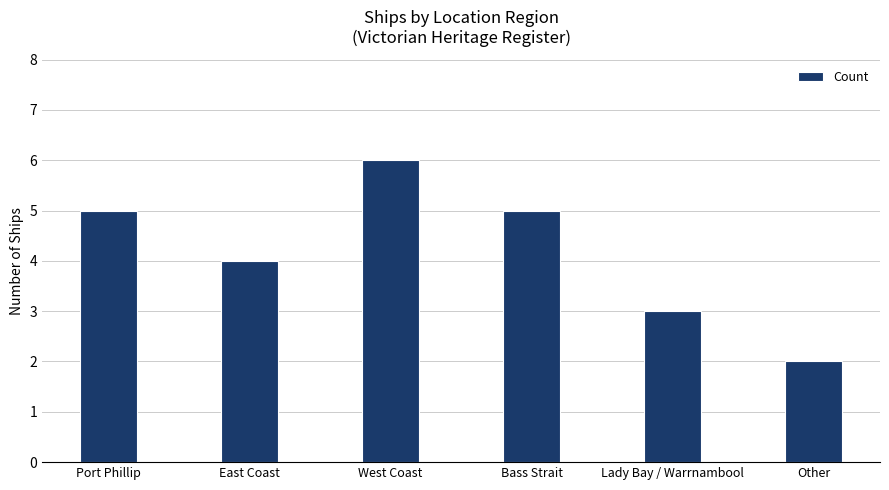

Reading right to left, extract all data points from this chart.

Other=2	Lady Bay / Warrnambool=3	Bass Strait=5	West Coast=6	East Coast=4	Port Phillip=5